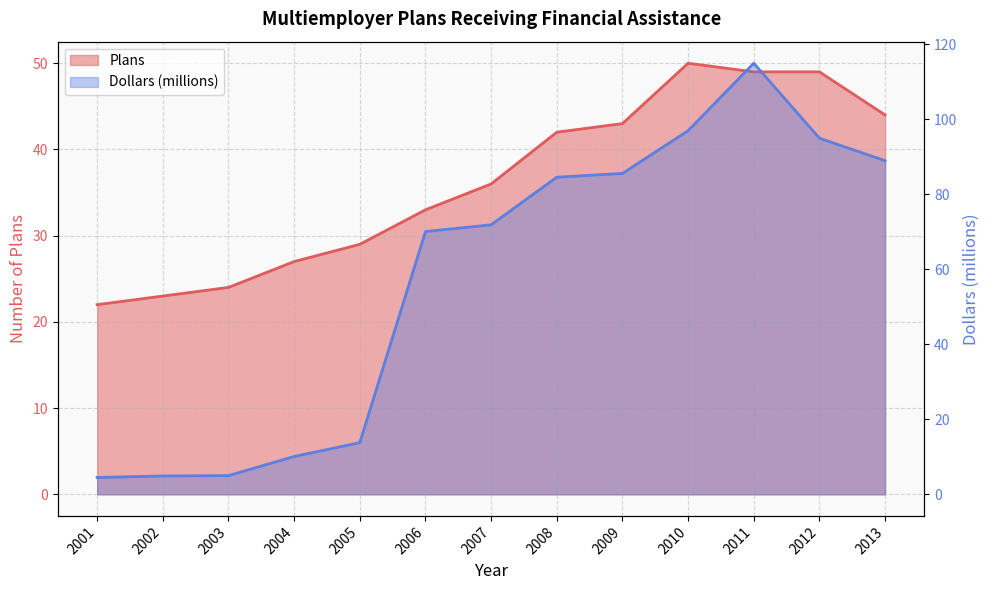

What is the smallest value displayed?

4.5